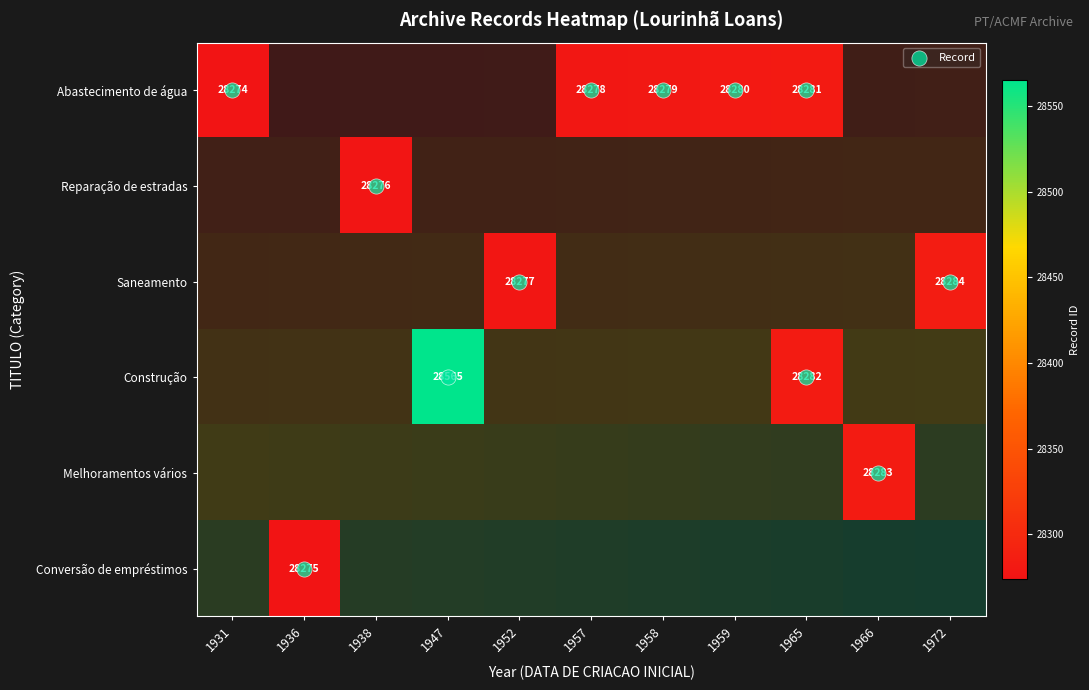

How many values in Melhoramentos vários are above zero?

1